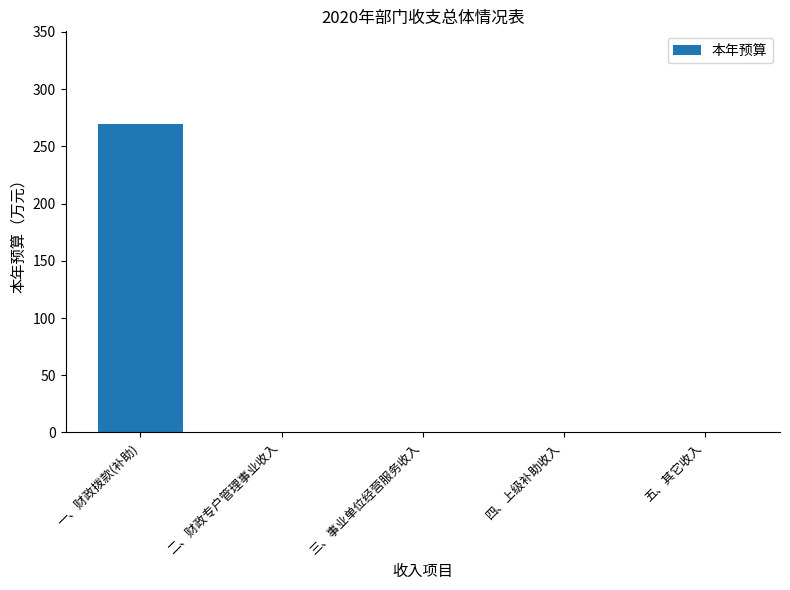

What is the greatest value displayed?

269.6